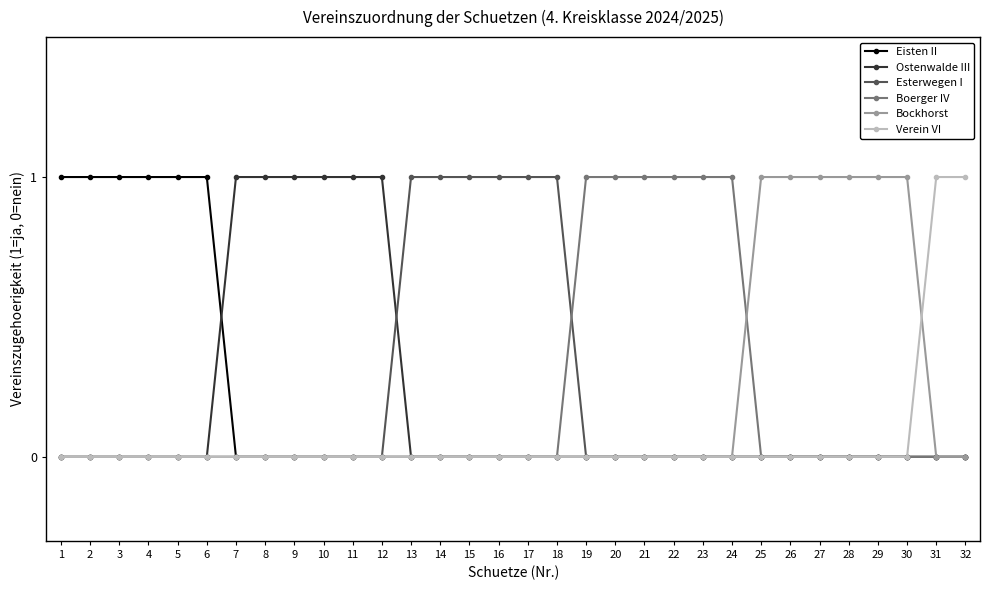

Is the value of Ostenwalde III at 28 greater than the value of Esterwegen I at 15?

No